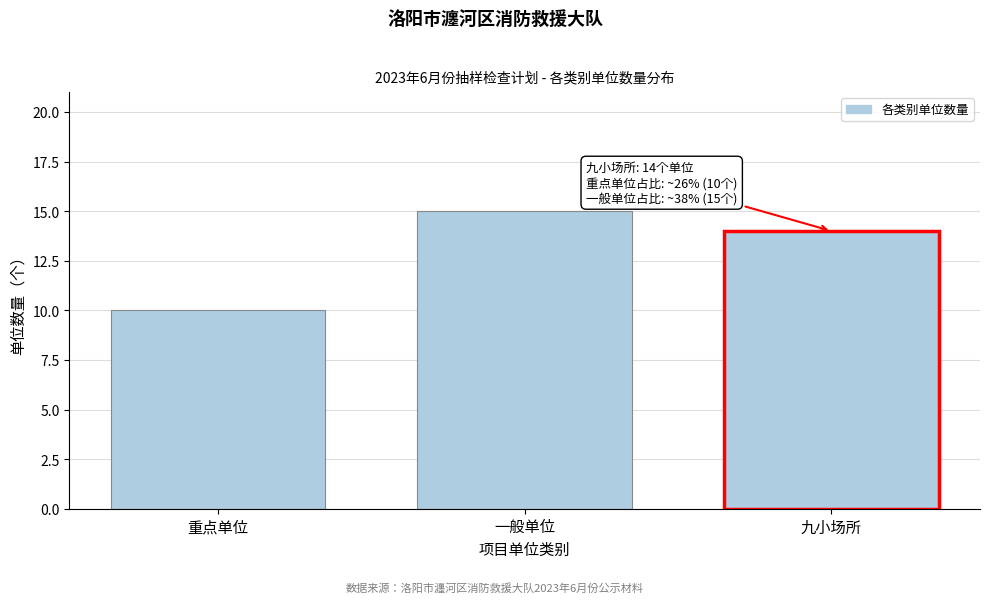

Reading right to left, extract all data points from this chart.

九小场所=14	一般单位=15	重点单位=10